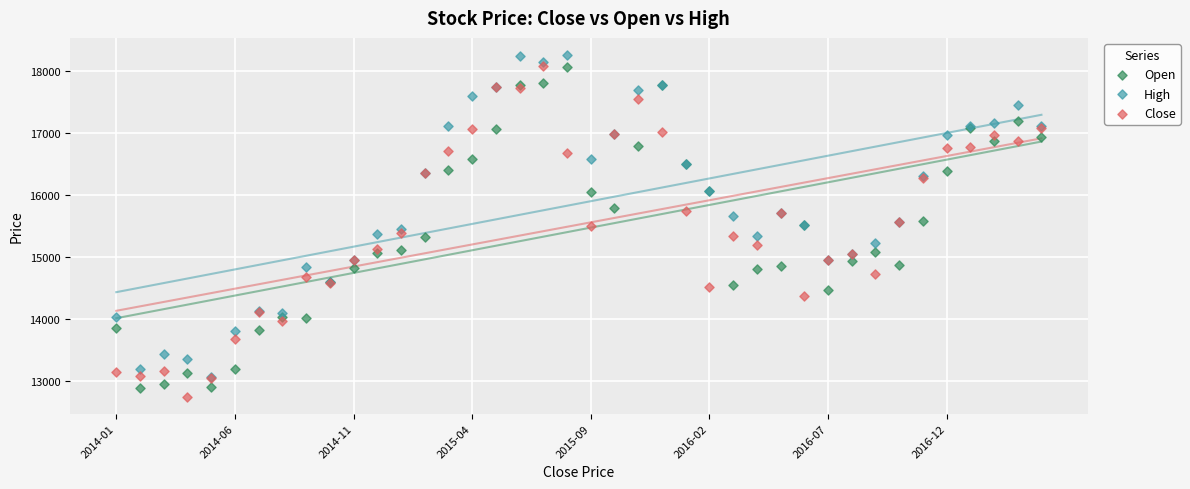

What are all the series names shown in the legend?

Open, High, Close